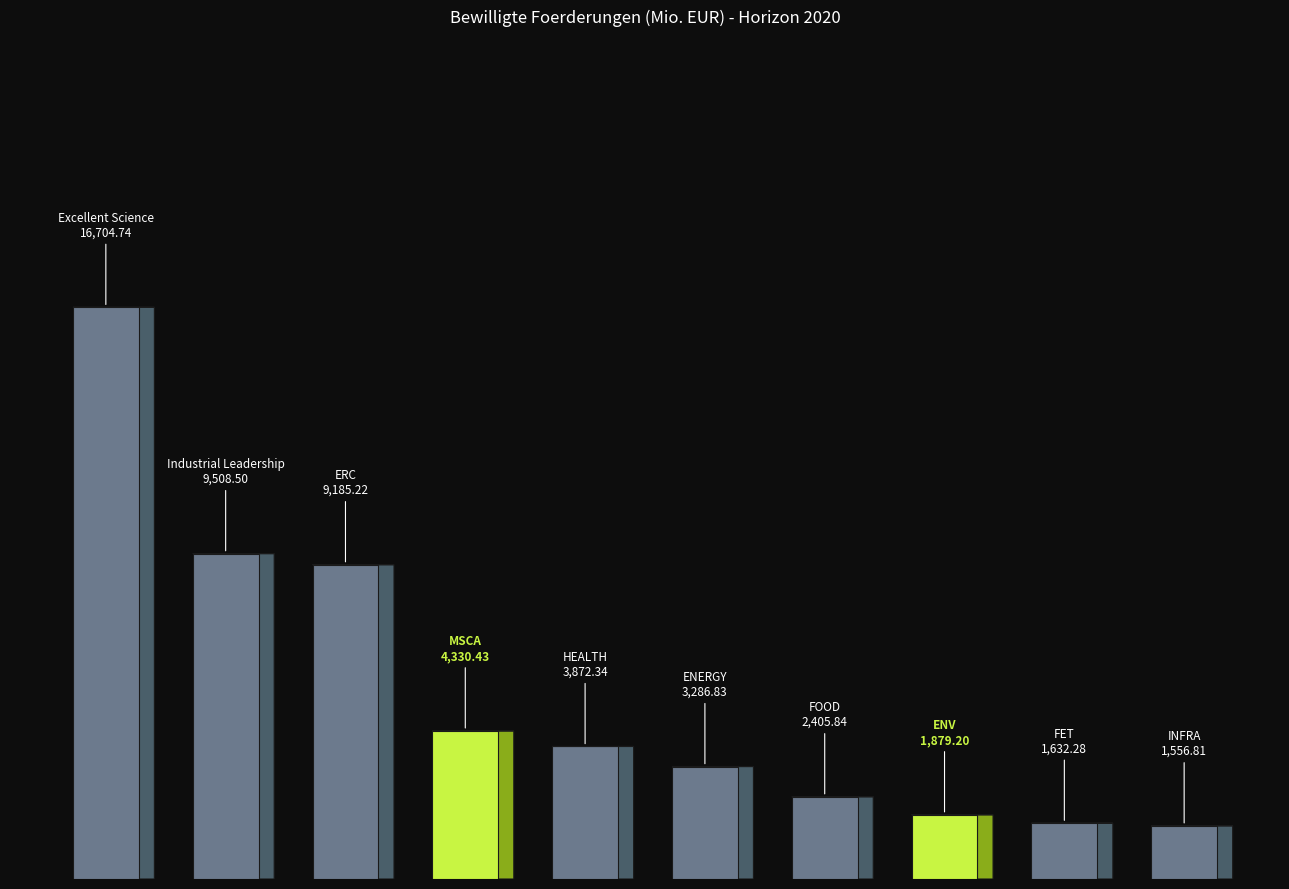

How many bars are there in total?

10